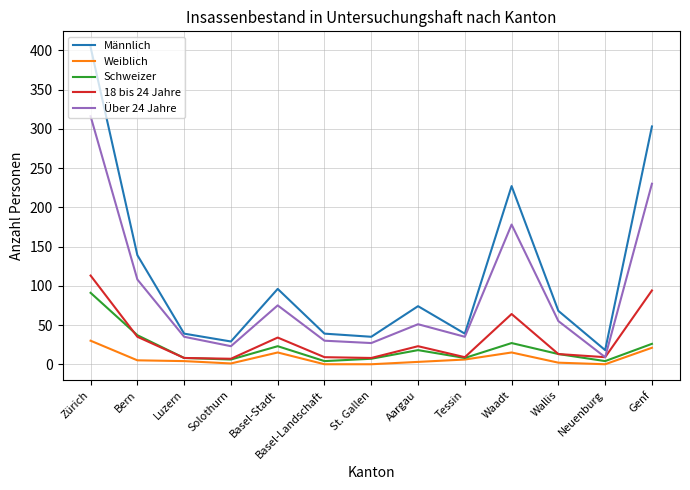

At which label does Über 24 Jahre first exceed 51?

Zürich